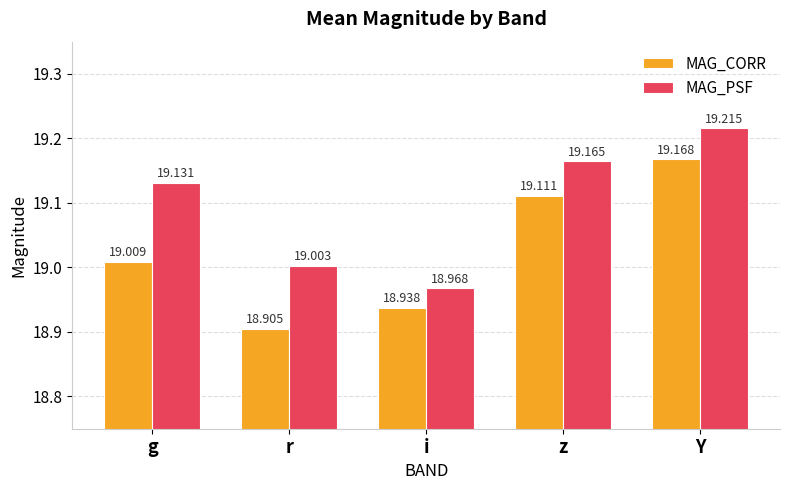

Reading right to left, extract all data points from this chart.

MAG_CORR: Y=19.2	z=19.1	i=18.9	r=18.9	g=19.0
MAG_PSF: Y=19.2	z=19.2	i=19.0	r=19.0	g=19.1